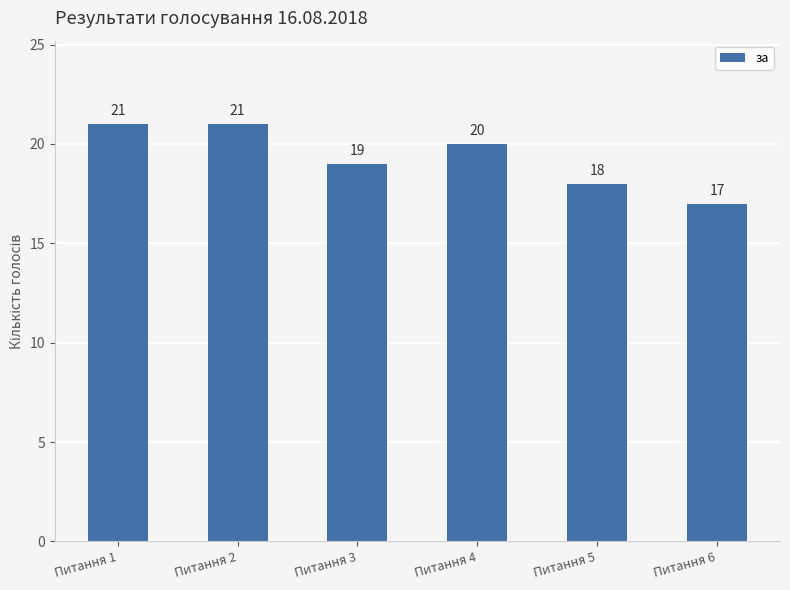

What is the value of the 6th bar from the left?

17